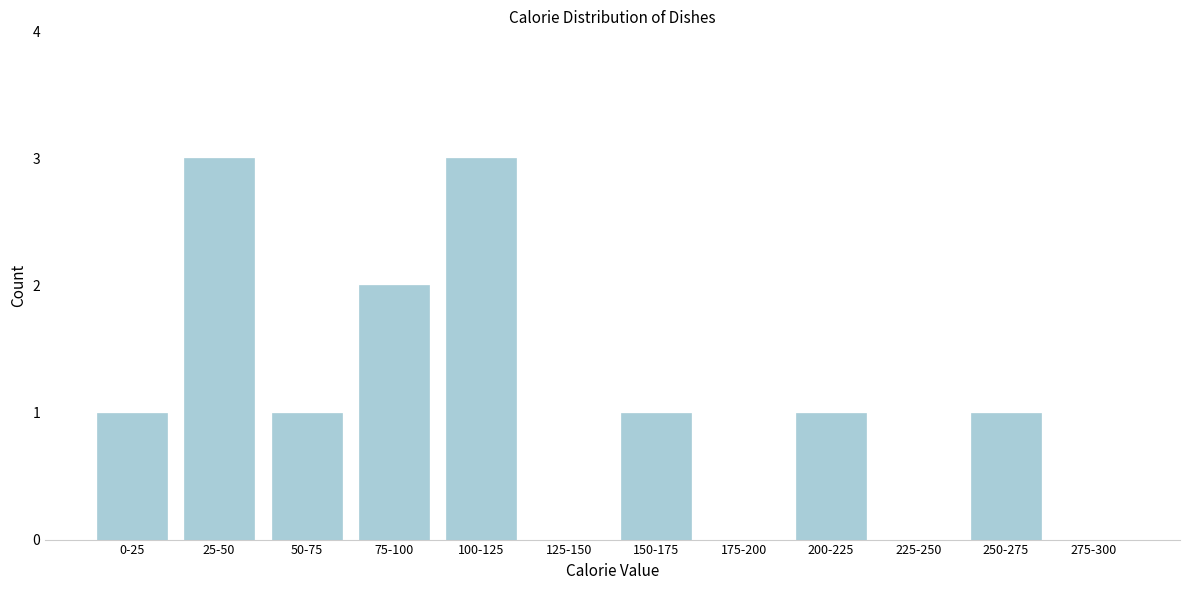

Reading left to right, what are all the values shown in this chart?

0-25=1	25-50=3	50-75=1	75-100=2	100-125=3	125-150=0	150-175=1	175-200=0	200-225=1	225-250=0	250-275=1	275-300=0